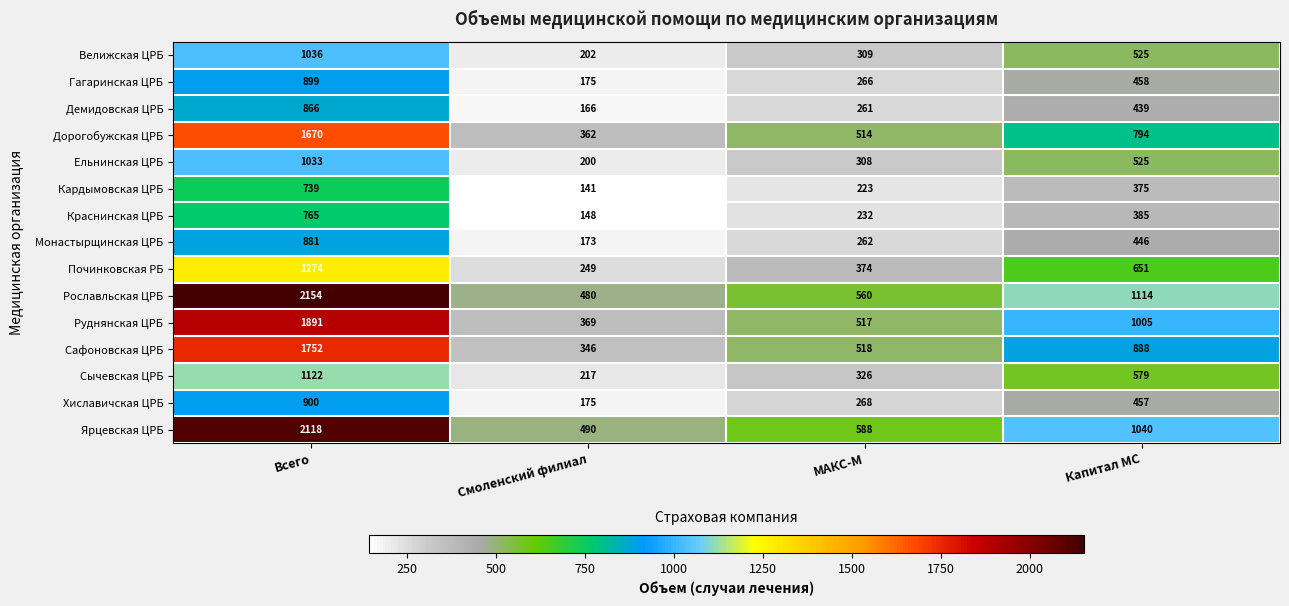

Rank the series at МАКС-М from highest to lowest value.

Ярцевская ЦРБ, Рославльская ЦРБ, Сафоновская ЦРБ, Руднянская ЦРБ, Дорогобужская ЦРБ, Починковская РБ, Сычевская ЦРБ, Велижская ЦРБ, Ельнинская ЦРБ, Хиславичская ЦРБ, Гагаринская ЦРБ, Монастырщинская ЦРБ, Демидовская ЦРБ, Краснинская ЦРБ, Кардымовская ЦРБ